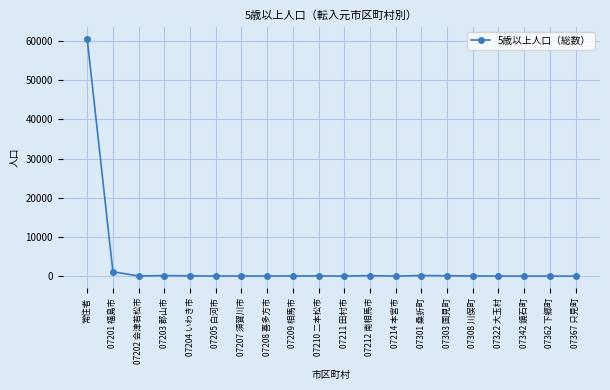

What is the value of the 14th point from the left?

153